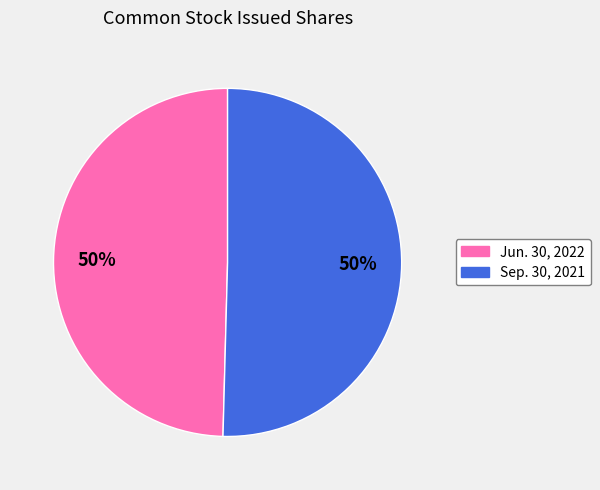

To the nearest percent, what is the average slice percentage?

50%